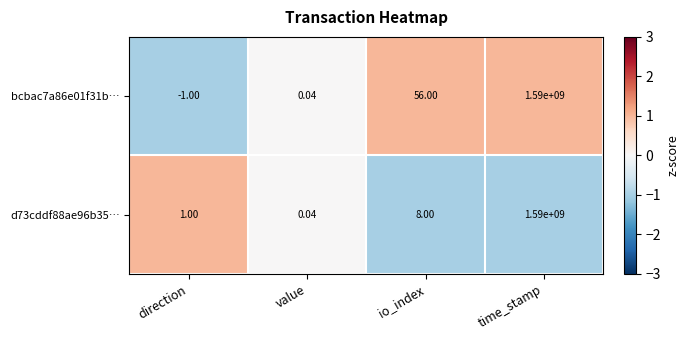

At direction, list the series in order from largest to smallest.

d73cddf88ae96b35…, bcbac7a86e01f31b…